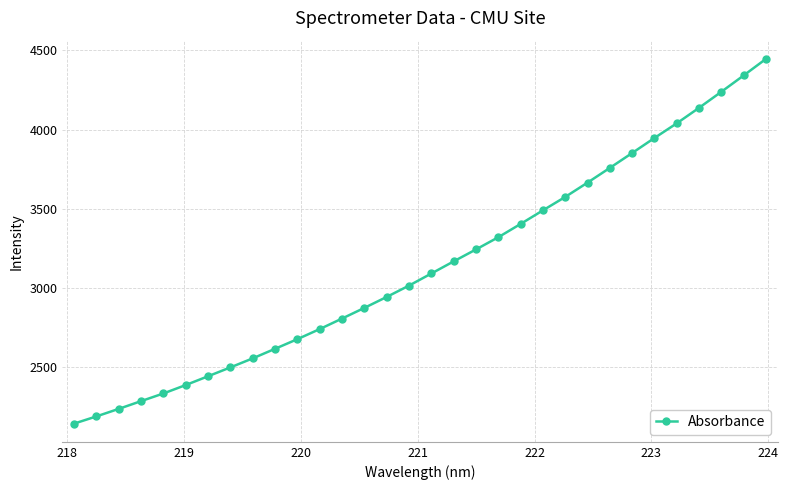

True or false: the data has more than 2 interior local peaks.

False